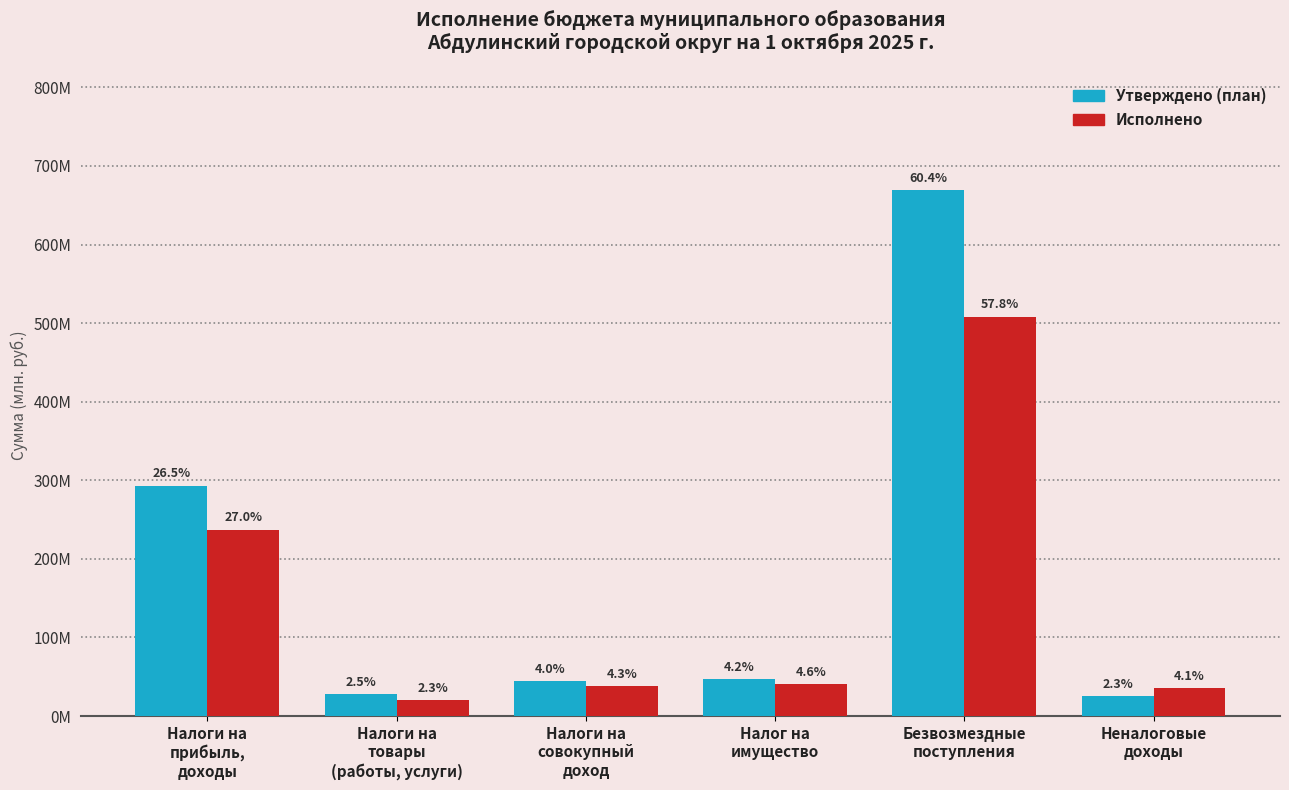

Rank the series by their maximum value, from lowest to highest.

Исполнено, Утверждено (план)